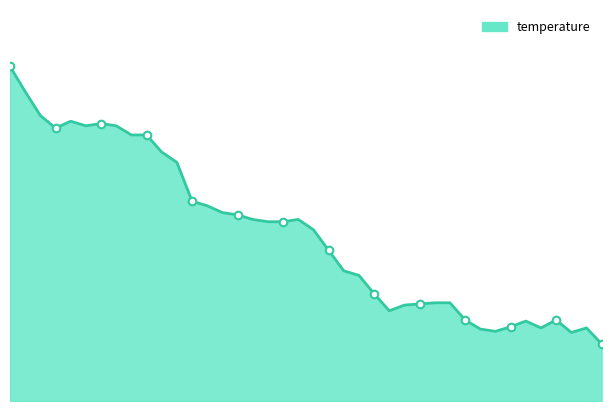

Does the chart have visible grid lines?

No